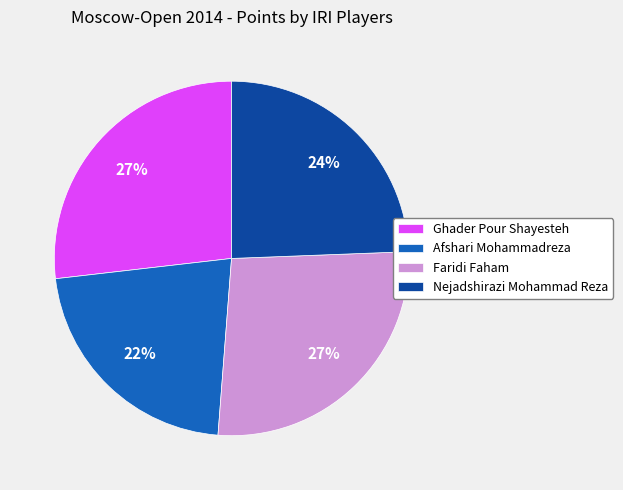

What is the smallest slice in the pie chart?

Afshari Mohammadreza